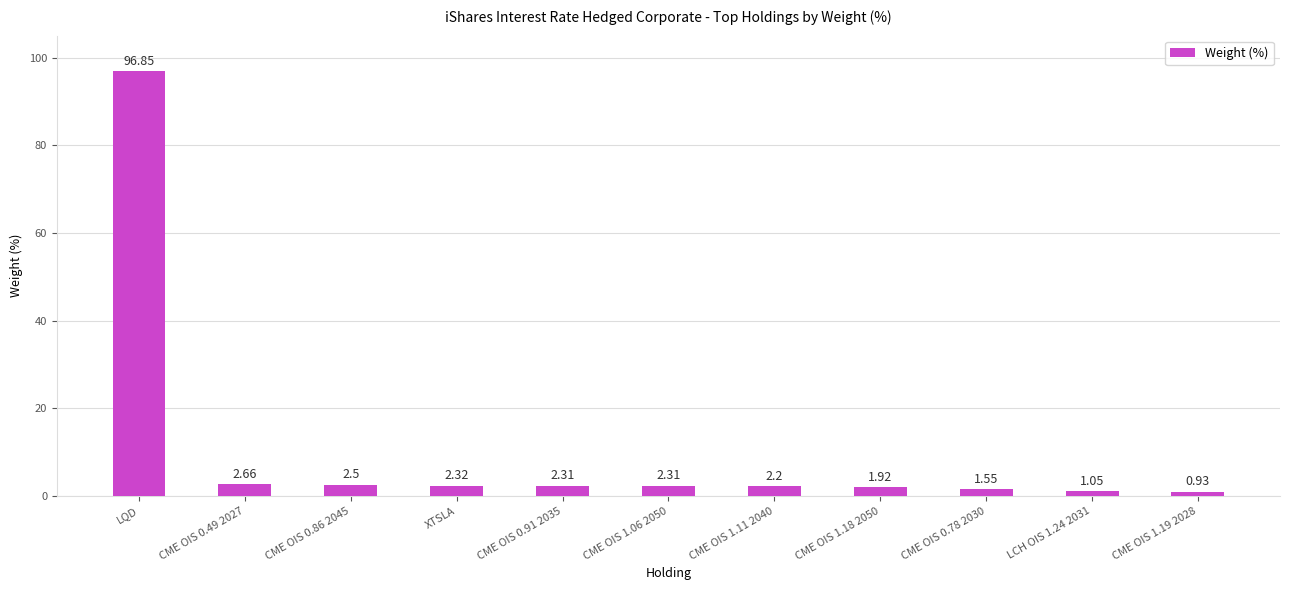

Which label corresponds to the smallest value in the chart?

CME OIS 1.19 2028